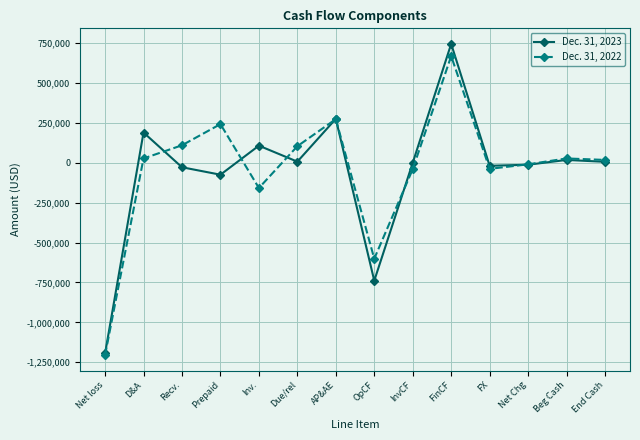

What is the sum of all Dec. 31, 2023 values?

-715504